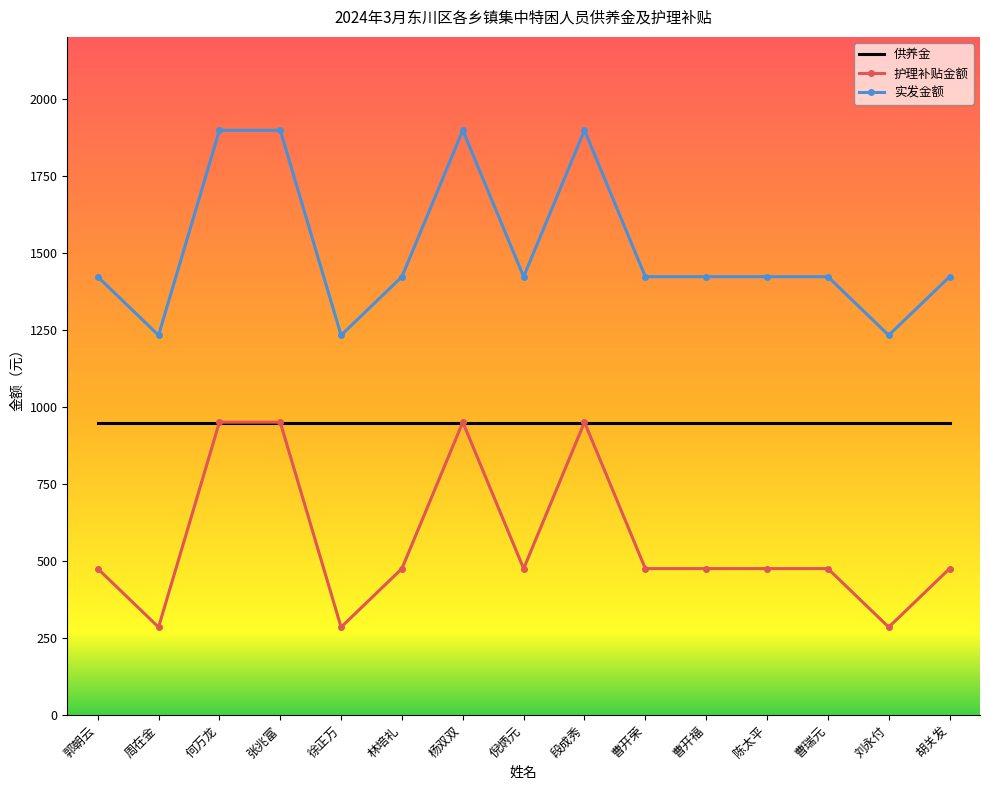

What is the sum of the 护理补贴金额 values at 郭朝云 and 曹开荣?

950